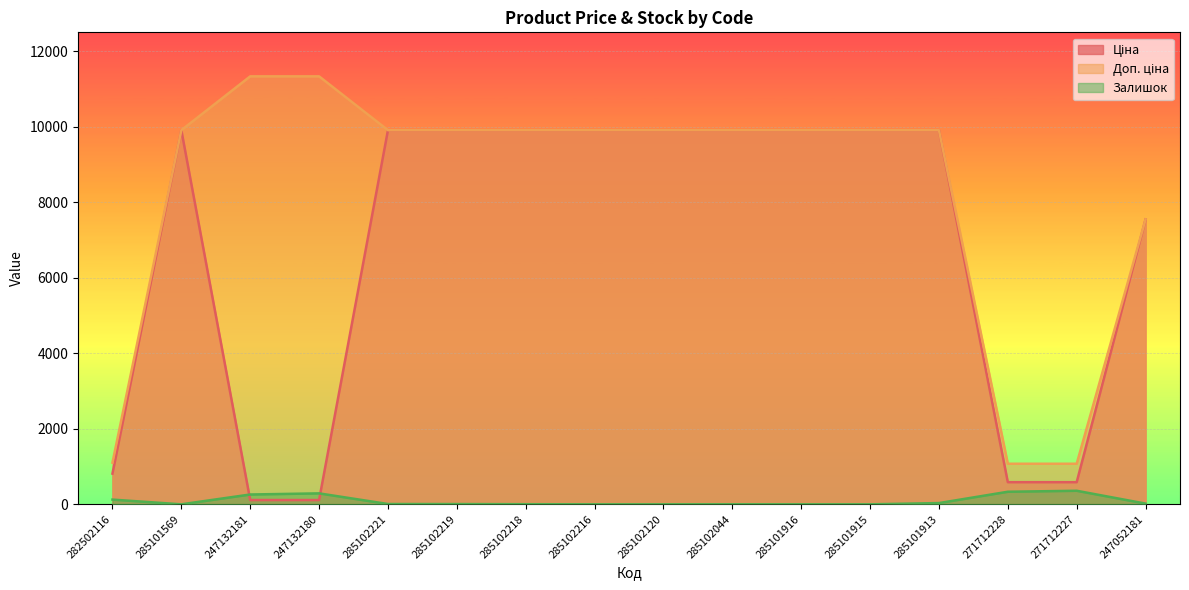

True or false: Доп. ціна and Залишок cross at least once.

False